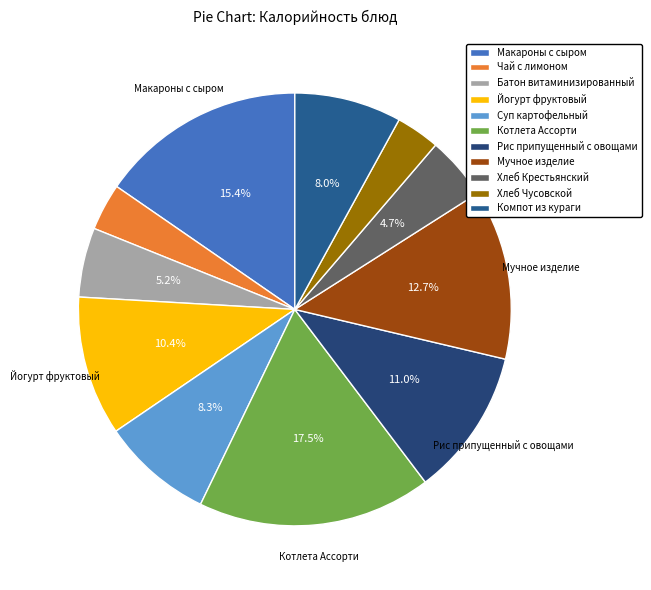

What percentage is the Хлеб Чусовской slice, to the nearest percent?

3%